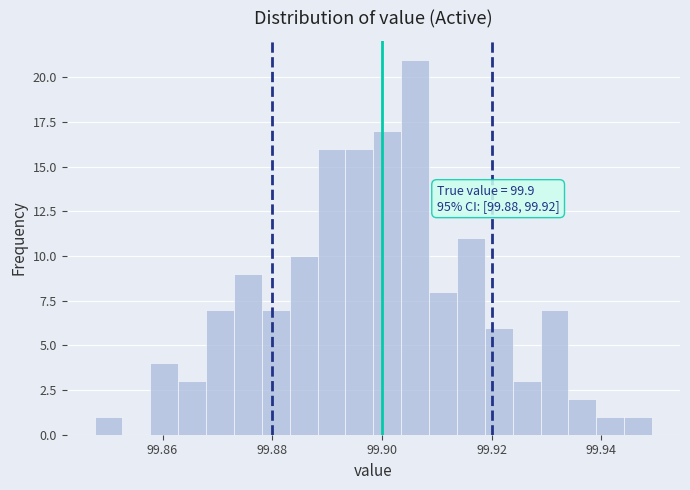

Read against the x-axis, roughly where is the centre of the tallest bar?

99.906